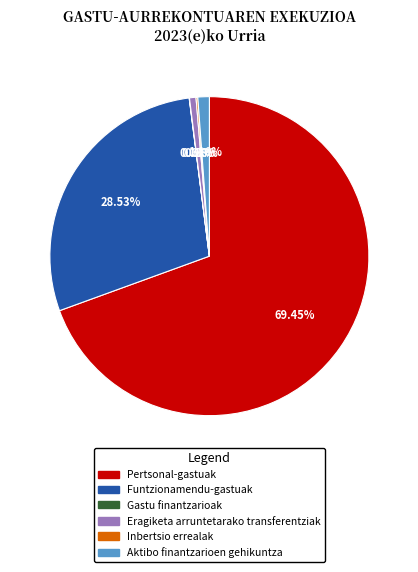

To the nearest percent, what portion does Aktibo finantzarioen gehikuntza represent?

1%